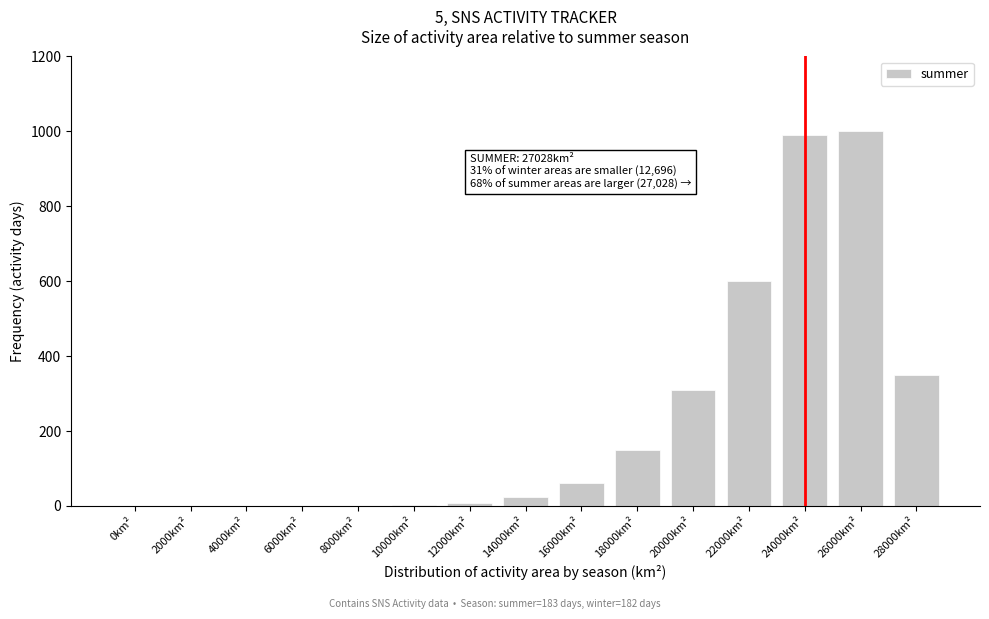

Is it true that the value at 2000km² is -619?

False